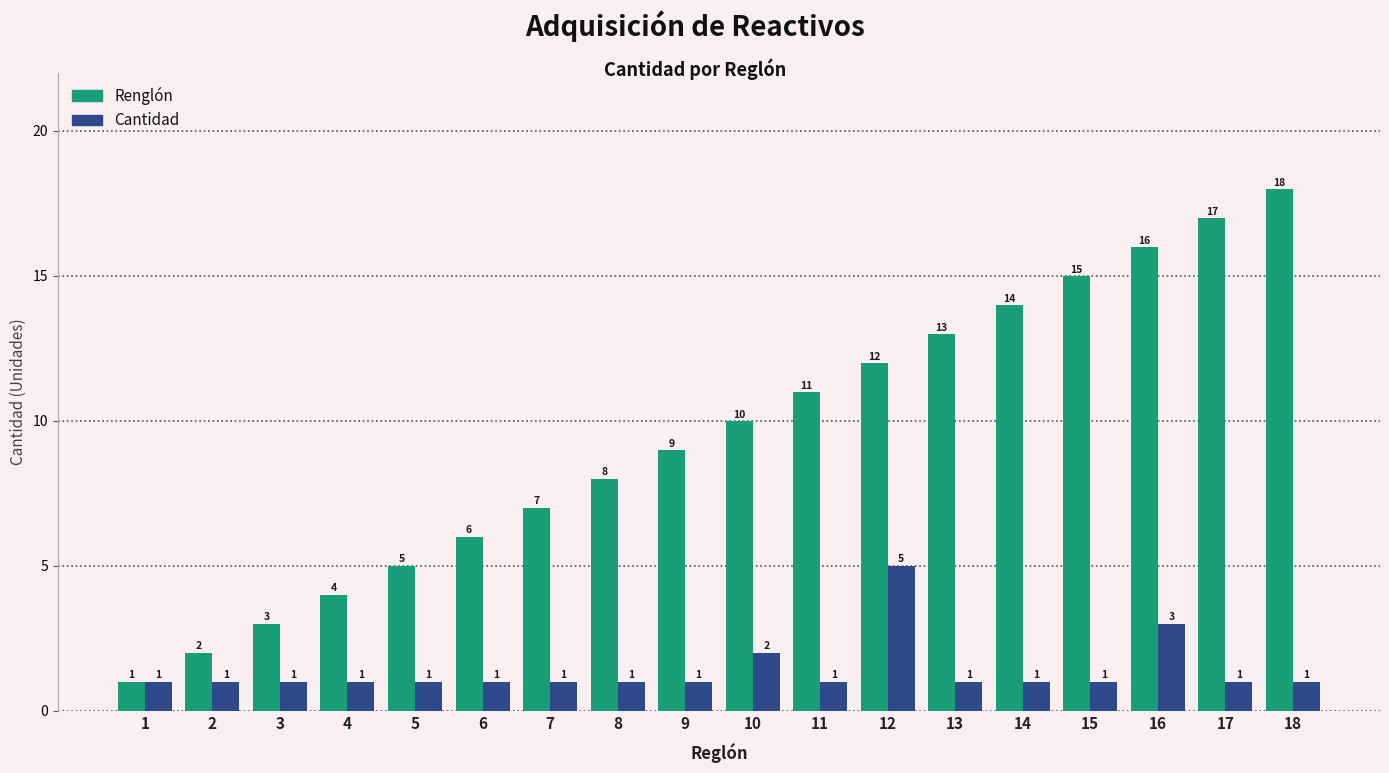

What is the total value across all series at 18?

19